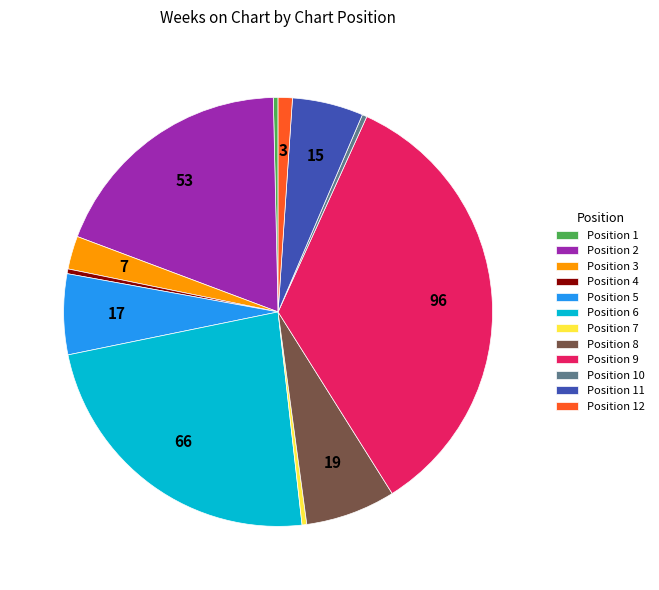

Is it true that Position 4 is 0% of the pie?

True